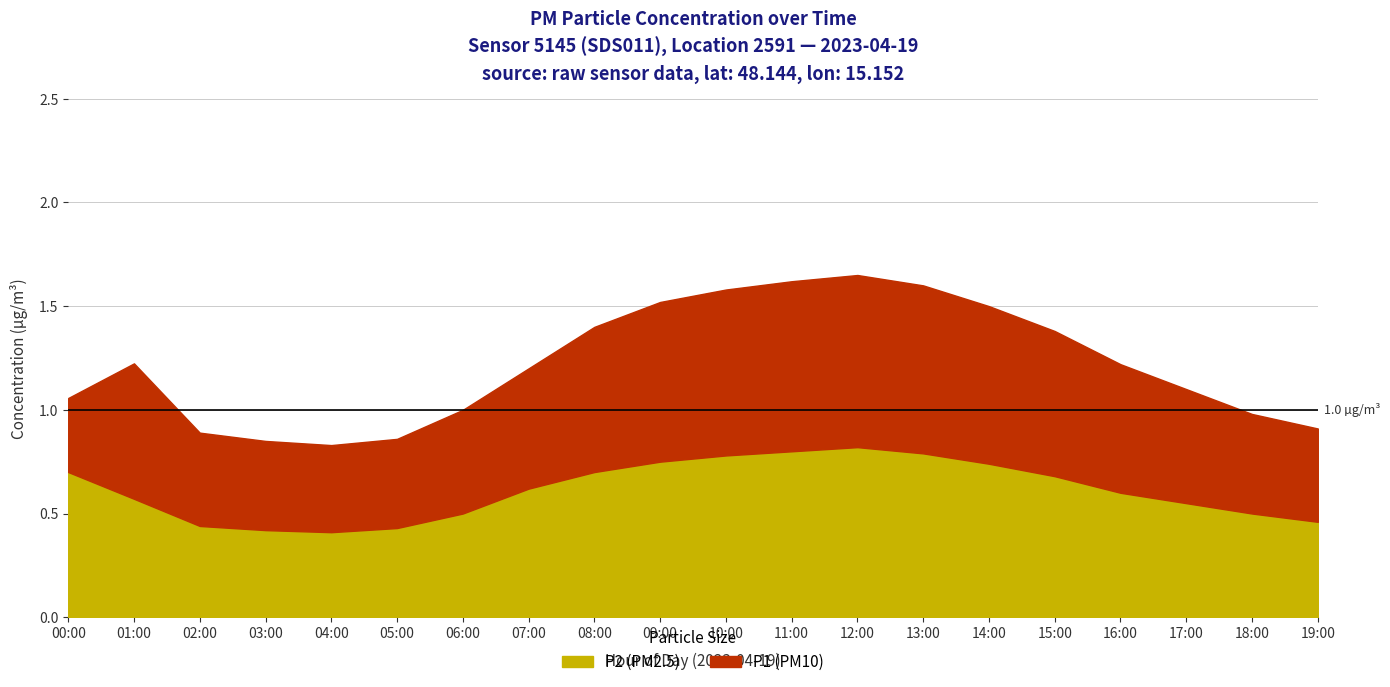

What is the difference between the maximum and minimum values in the P2 series?

0.4